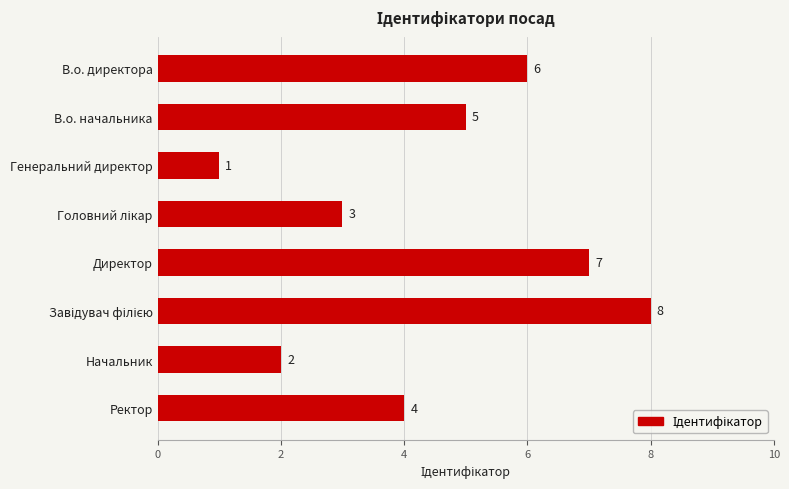

Reading bottom to top, transcribe all the data shown in this chart.

4	2	8	7	3	1	5	6